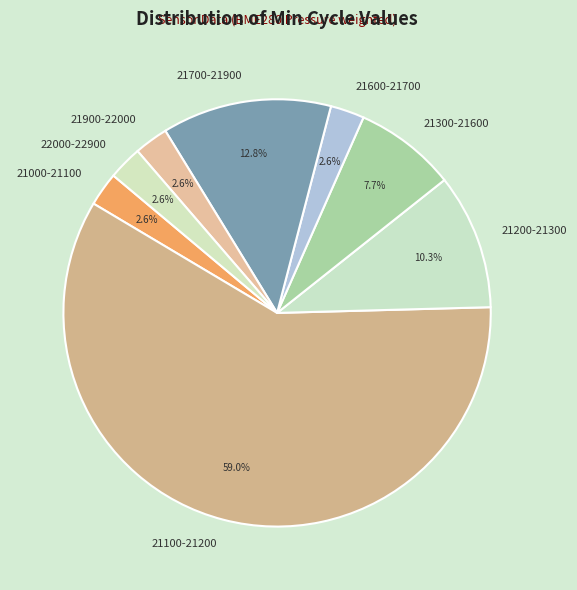

Combined, what portion of the pie is 21000-21100 and 21700-21900?

15.4%